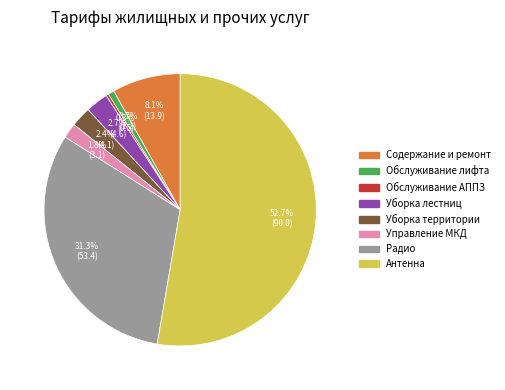

Which category has the biggest portion of the pie?

Антенна